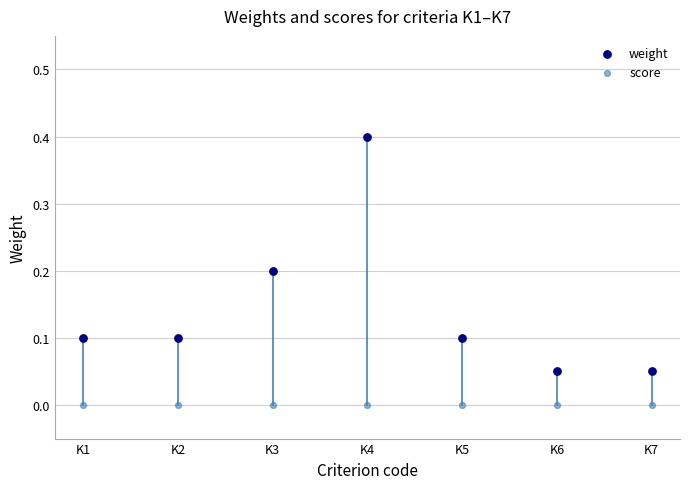

Which series contains the lowest Y value?

score